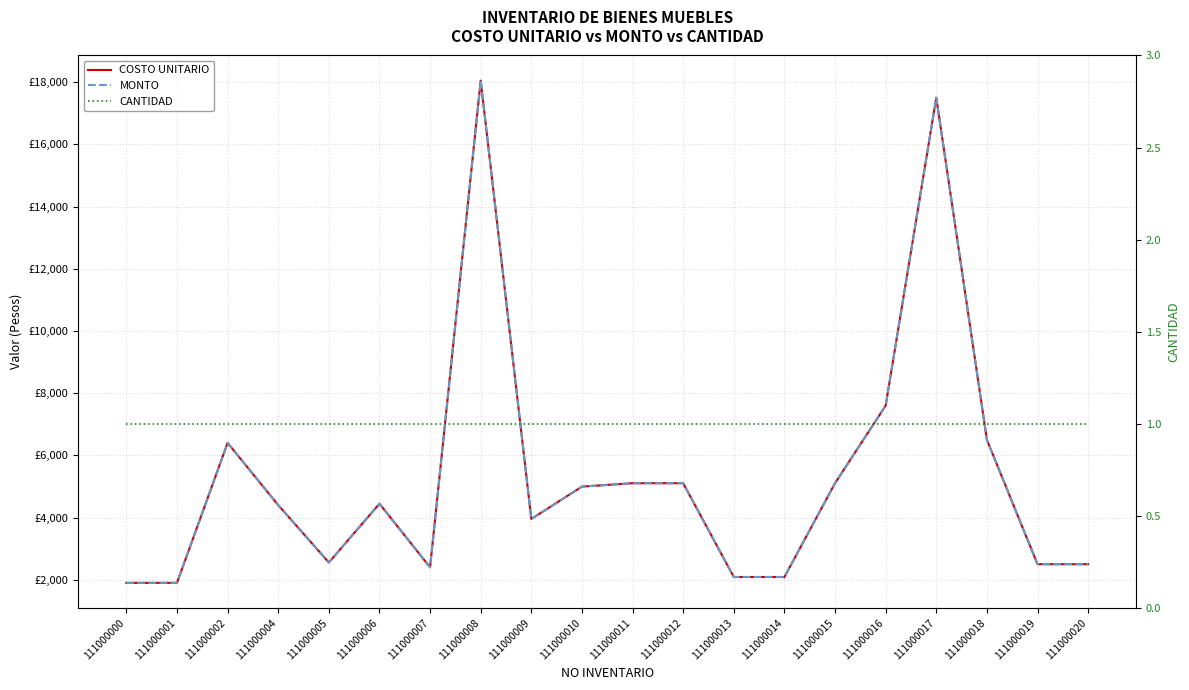

What are all the series names shown in the legend?

COSTO UNITARIO, MONTO, CANTIDAD